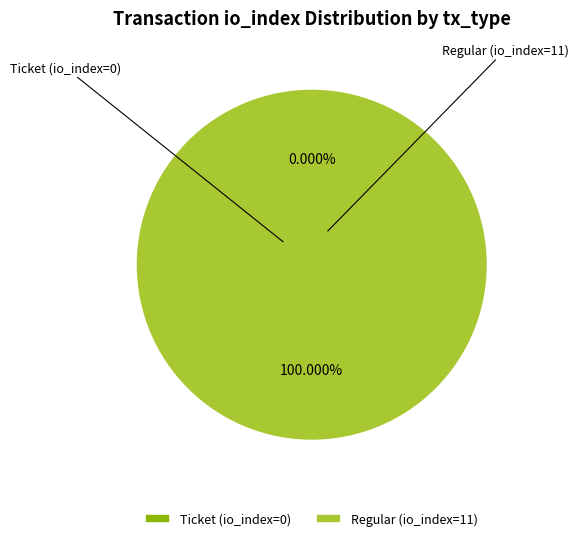

Count the number of slices in the pie.

2